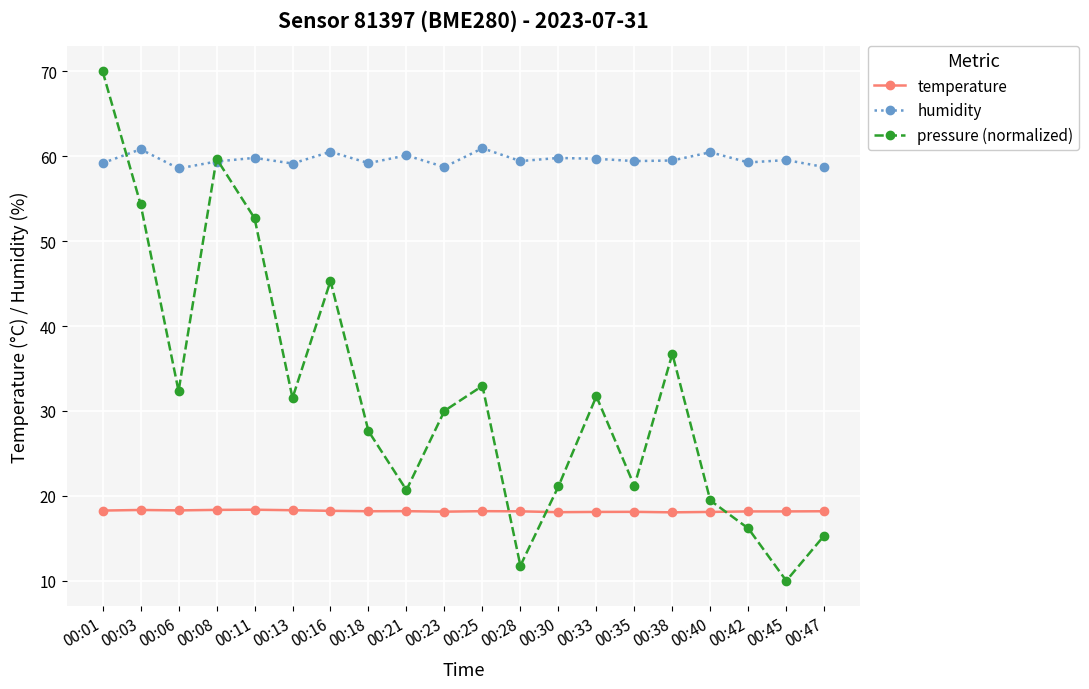

Rank the series at 00:21 from lowest to highest value.

temperature, pressure (normalized), humidity